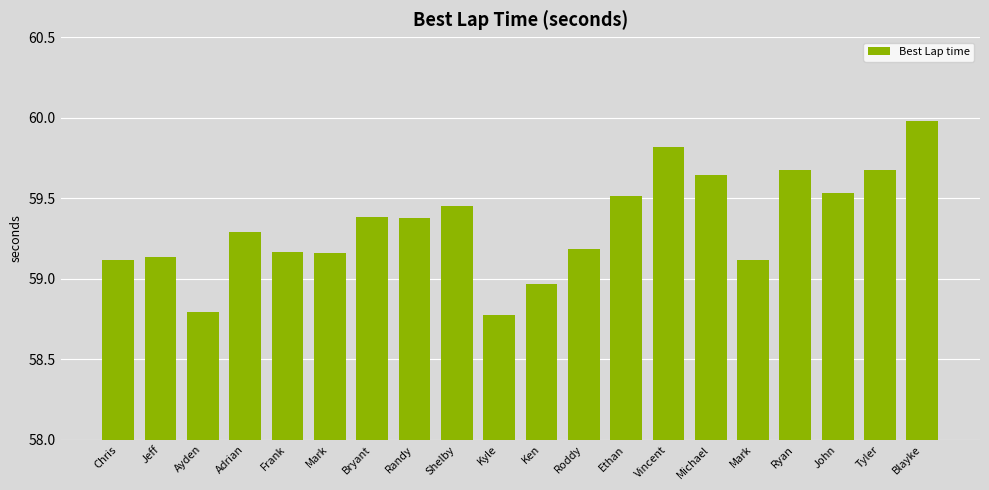

What is the difference between the second highest and second lowest values?

1.0